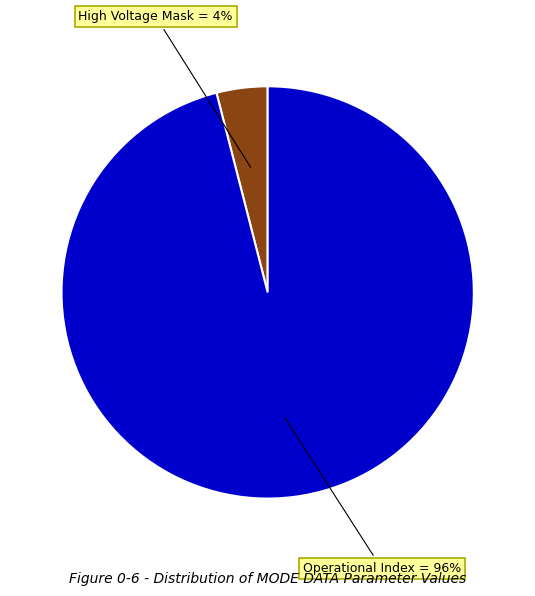

Is there any slice that represents more than half of the pie?

Yes